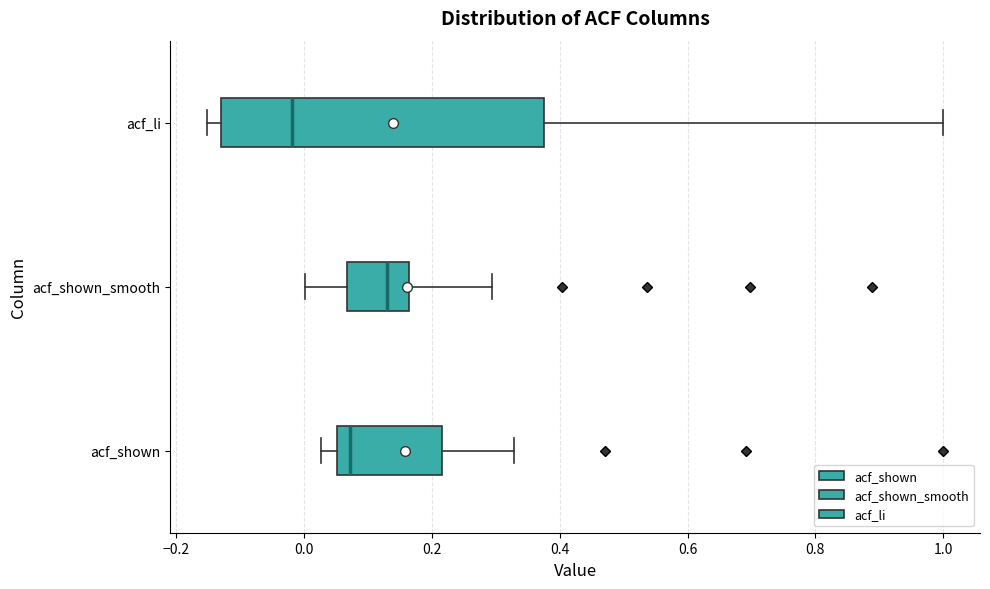

Reading bottom to top, read every box against the x-axis: the position of its median line, the range the box covers, and the ends of its whiskers. The values are not printed on the chart, so give them approximately, as read against the axis.

acf_shown: median 0.08, box 0.06 to 0.22, whiskers 0.02 to 0.32
acf_shown_smooth: median 0.14, box 0.06 to 0.16, whiskers 0.00 to 0.30
acf_li: median -0.02, box -0.12 to 0.38, whiskers -0.16 to 1.00